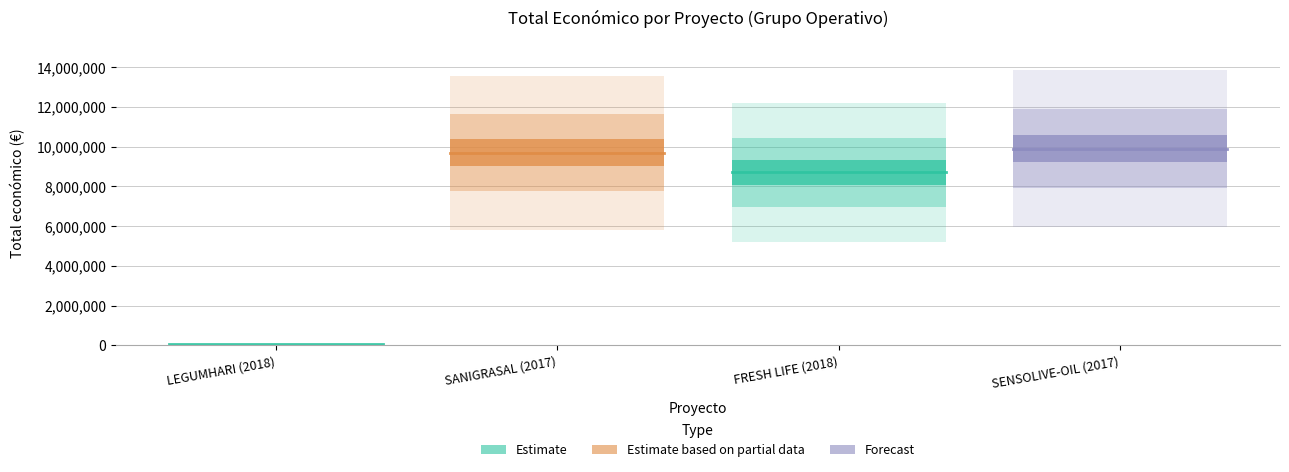

What is the sum of the values at FRESH LIFE (2018) and SANIGRASAL (2017)?

18396971